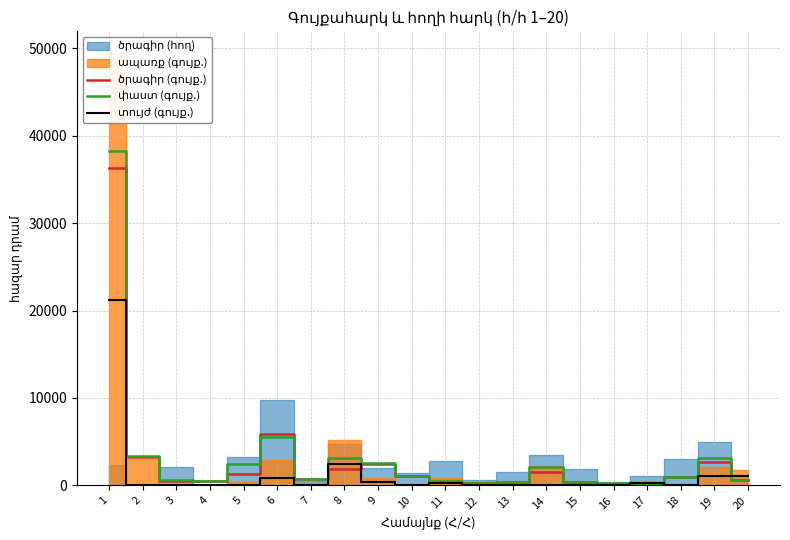

Which series ends up on top after the final intersection of տույժ (գույք.) and փաստ (գույք.)?

տույժ (գույք.)